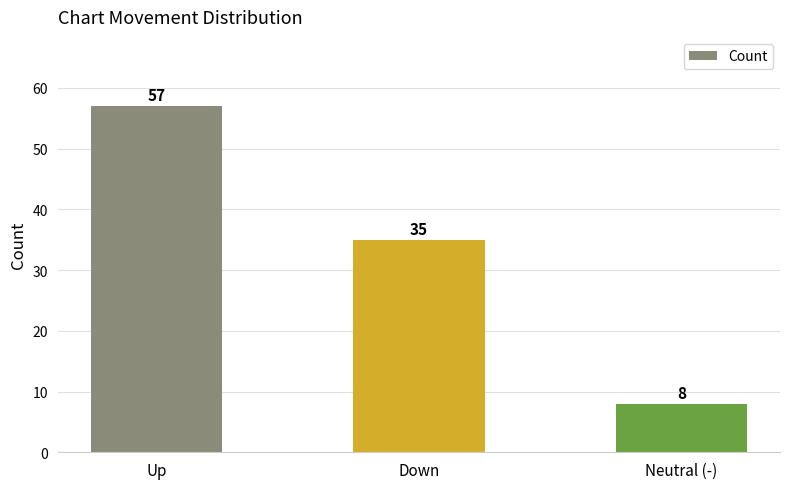

What is the label of the 1st bar from the right?

Neutral (-)